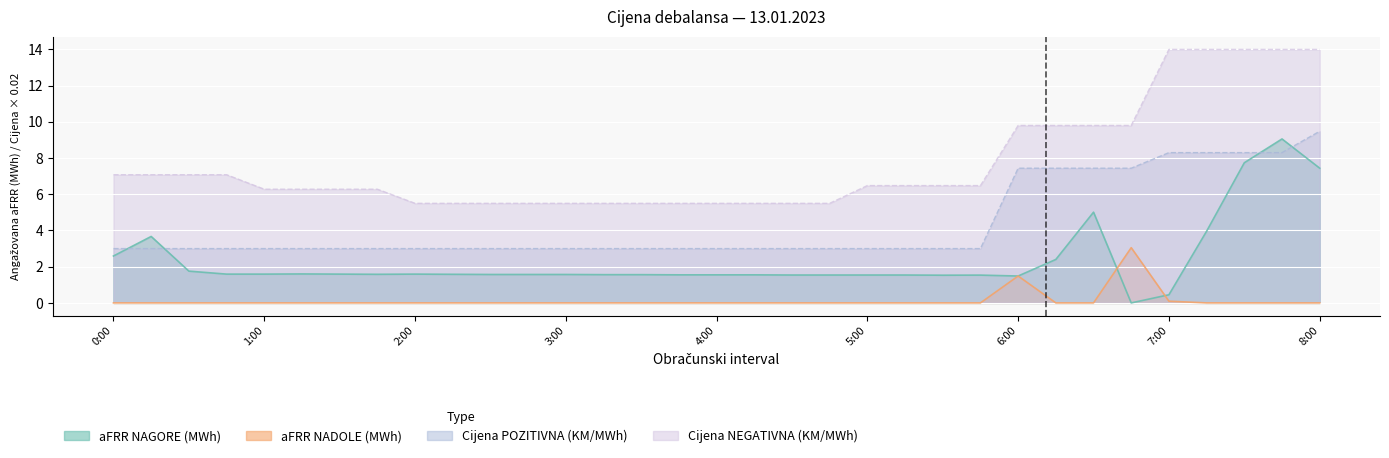

Which series changed the most between 6:45 and 7:30?

aFRR NAGORE (MWh)